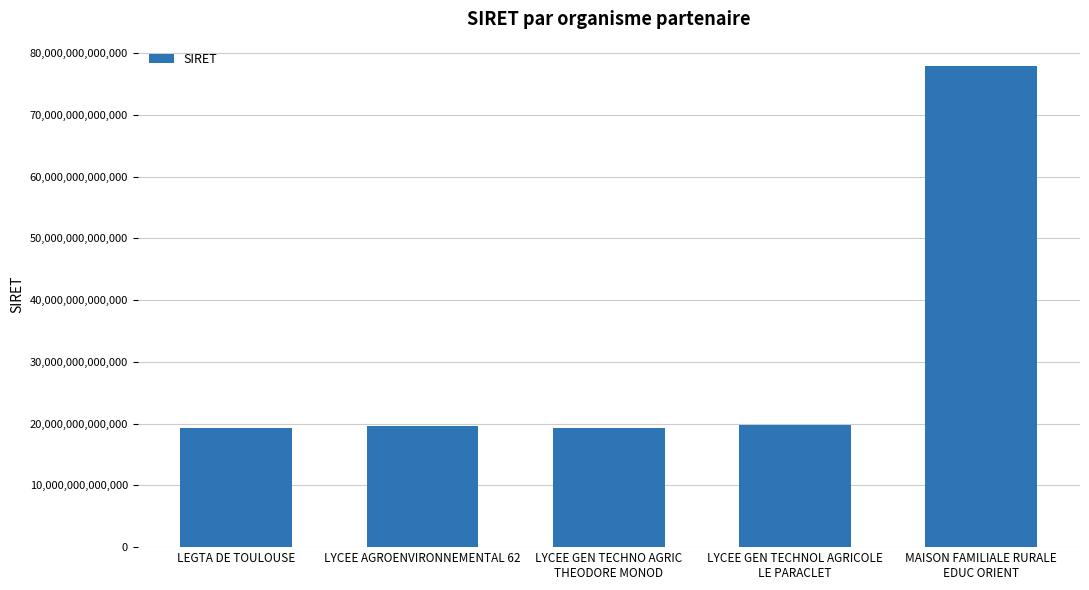

What is the label of the 1st bar from the left?

LEGTA DE TOULOUSE